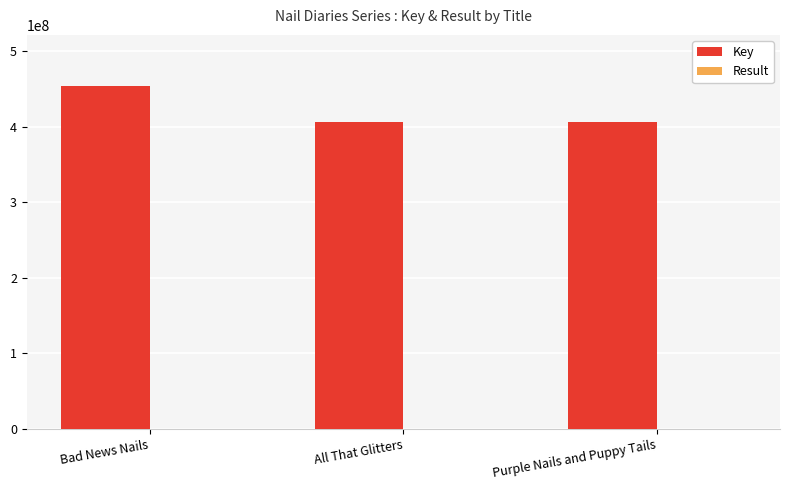

At which category is the sum across all series the highest?

Bad News Nails